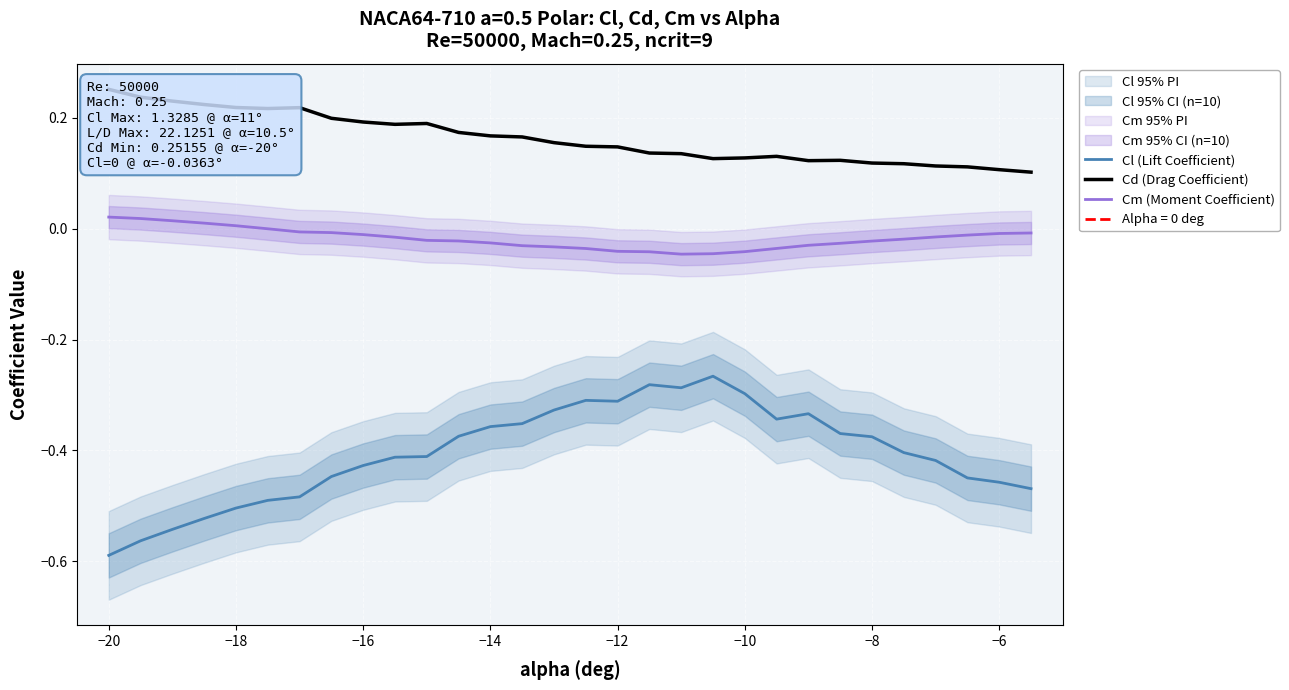

At which label does Cl (Lift Coefficient) reach its minimum?

−20